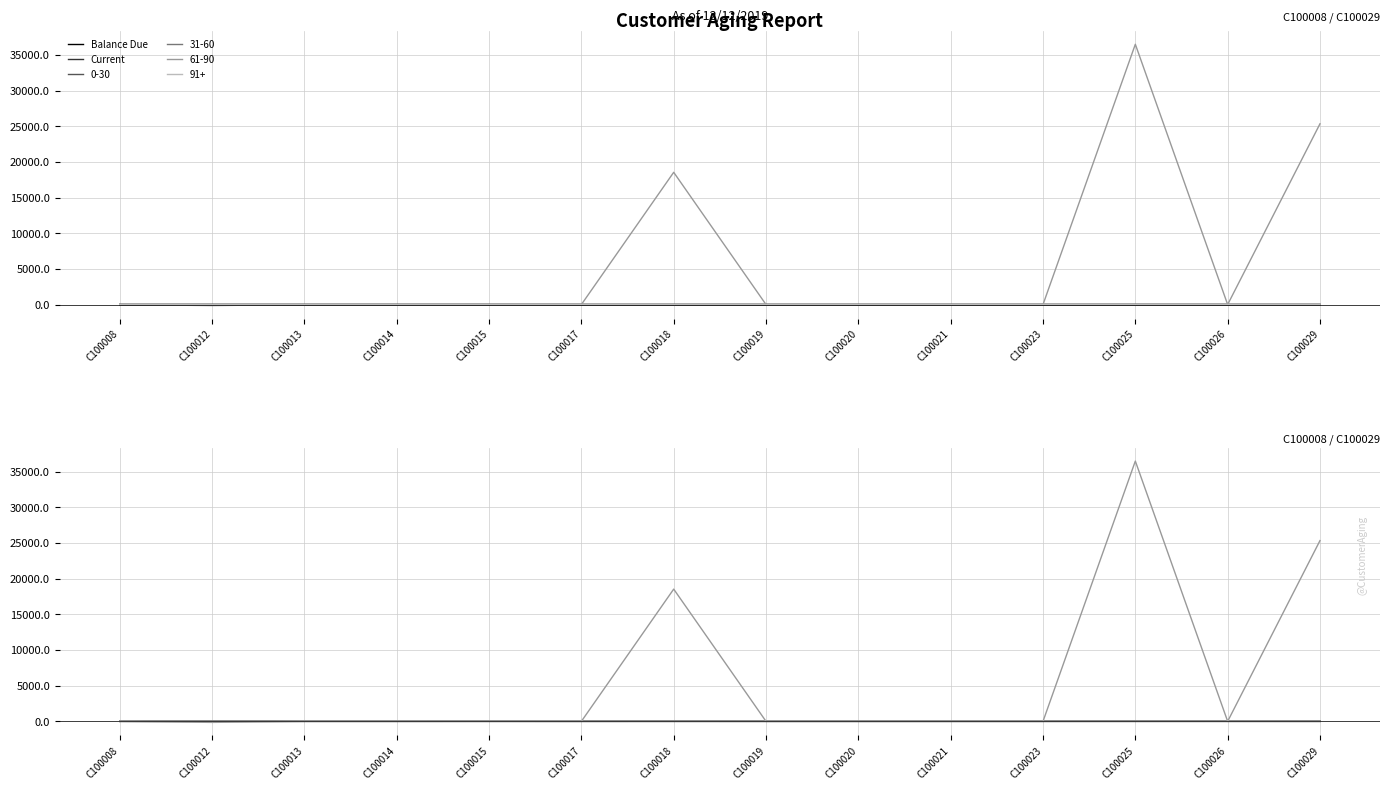

At which category does Balance Due reach its first local valley?

C100013